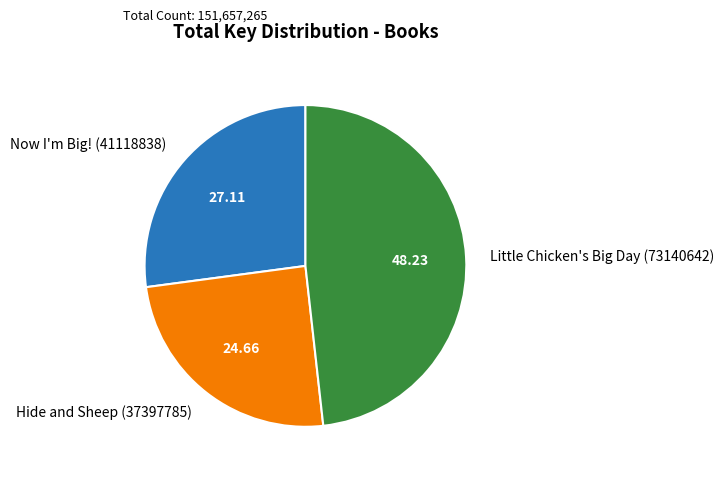

The Little Chicken's Big Day (73140642) slice represents 48% of the pie. True or false?

True